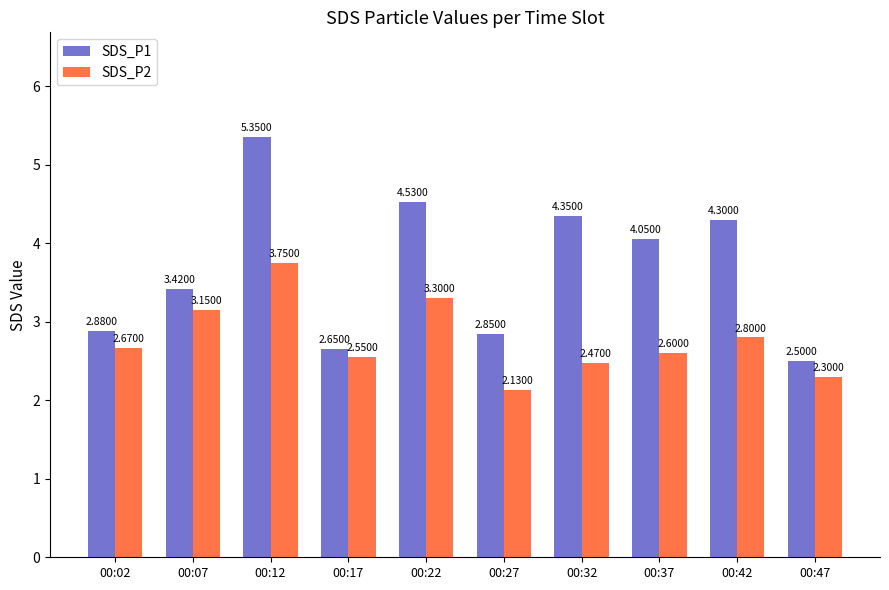

Rank the categories by SDS_P2 value from lowest to highest.

00:27, 00:47, 00:32, 00:17, 00:37, 00:02, 00:42, 00:07, 00:22, 00:12